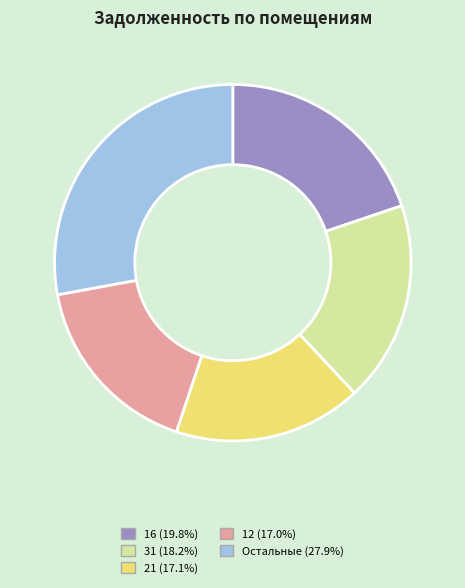

How many segments does this pie chart have?

5